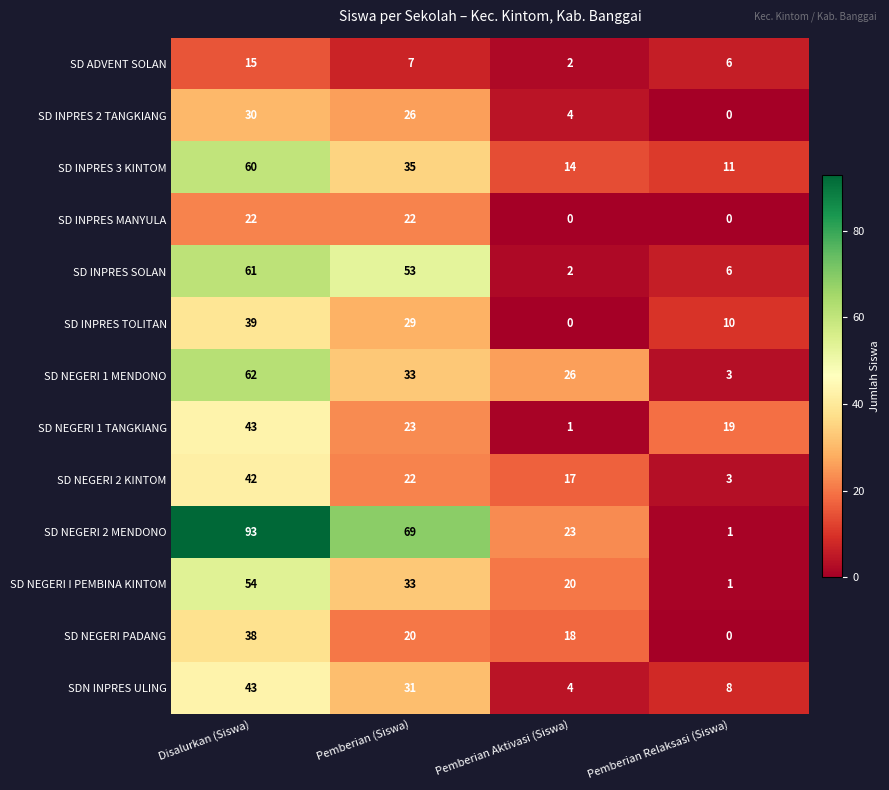

What is the total value across all series at Pemberian Aktivasi (Siswa)?

131